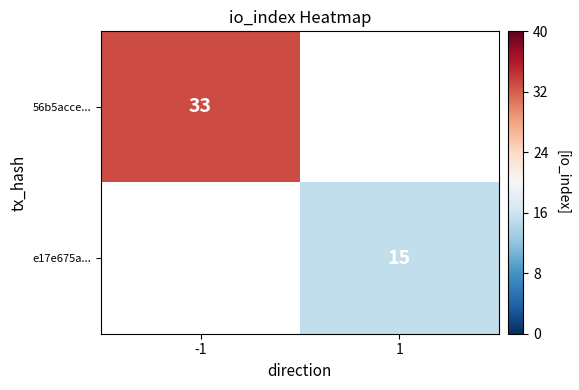

How many categories are shown in the chart?

2